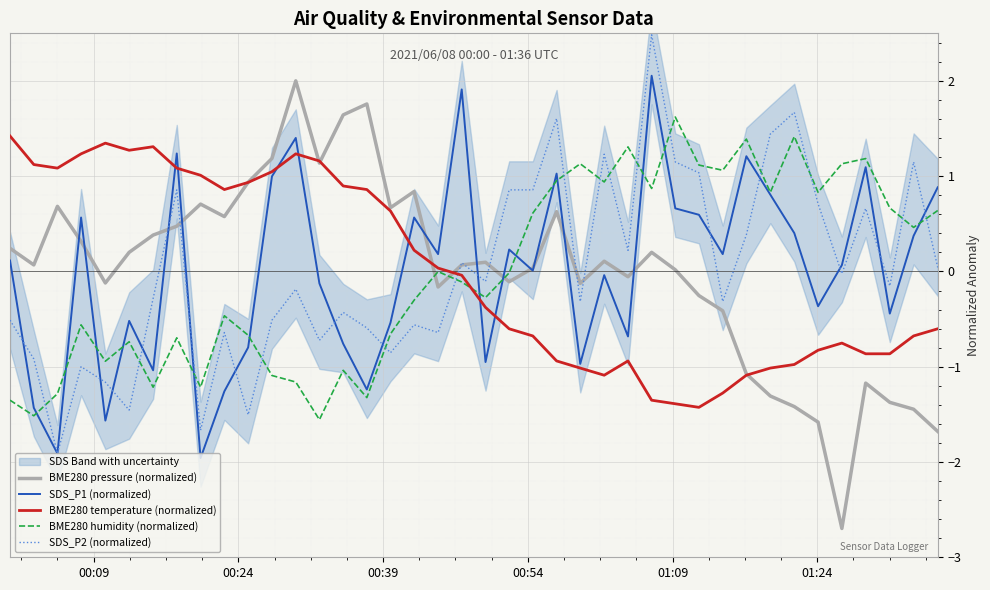

Which series has the largest total across all categories?

BME280 pressure (normalized)